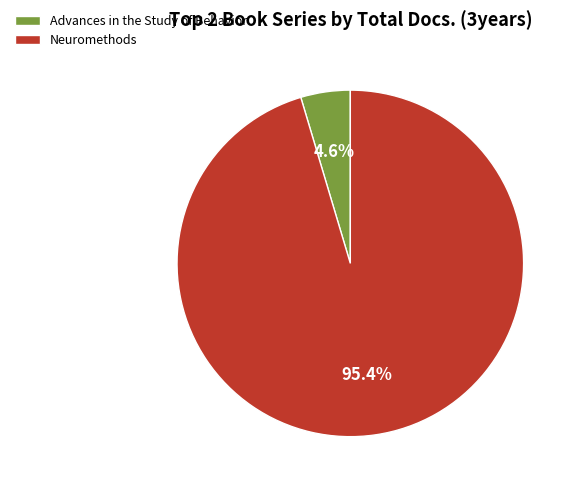

To the nearest percent, what is the difference between the Advances in the Study of Behavior and Neuromethods slice percentages?

91%